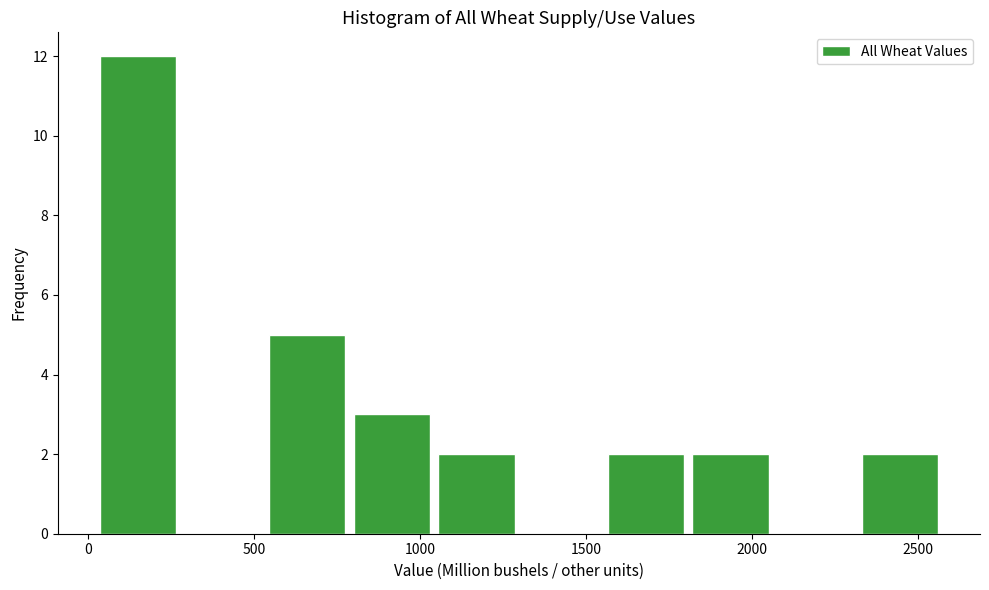

Reading left to right, list every bar in this chart as the range it spans on the x-axis followed by its height. Neither the bar edges nor the heights are printed on the chart, so give them approximately, as read against the axes.

50 to 300: 12
300 to 550: 0
550 to 800: 5
800 to 1050: 3
1050 to 1300: 2
1300 to 1550: 0
1550 to 1800: 2
1800 to 2100: 2
2100 to 2350: 0
2350 to 2600: 2